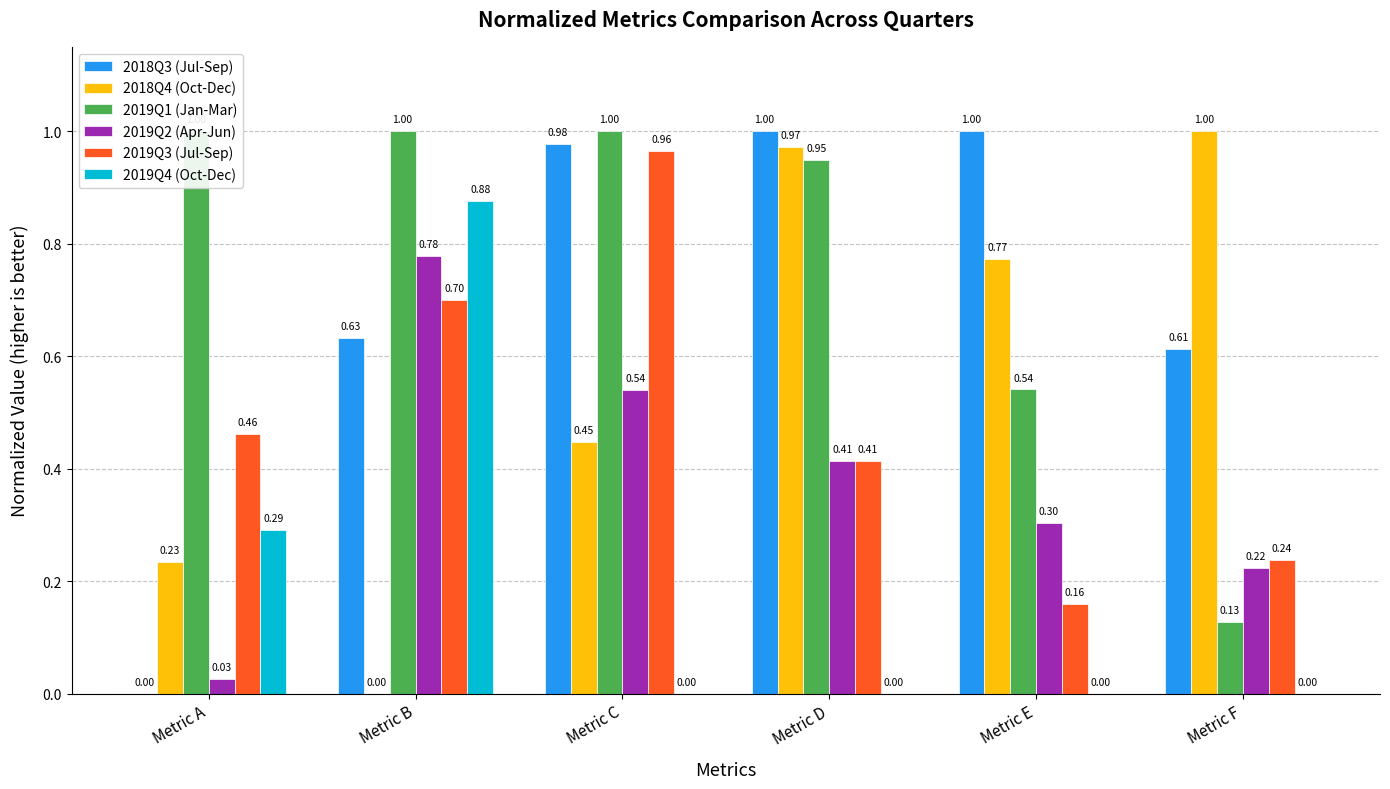

True or false: 2019Q3 (Jul-Sep) has a value of 0.5 at Metric A.

True